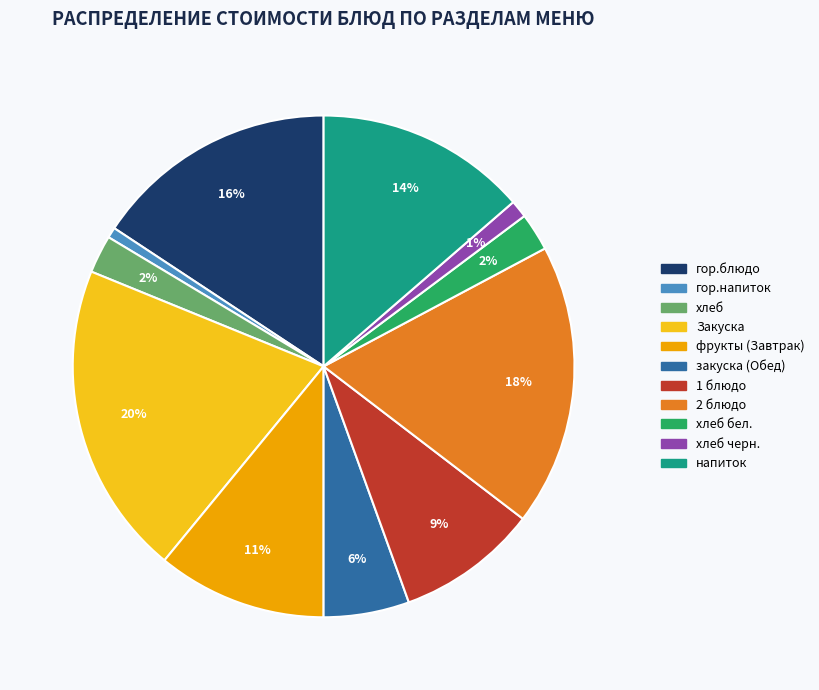

Does any single category account for the majority?

No